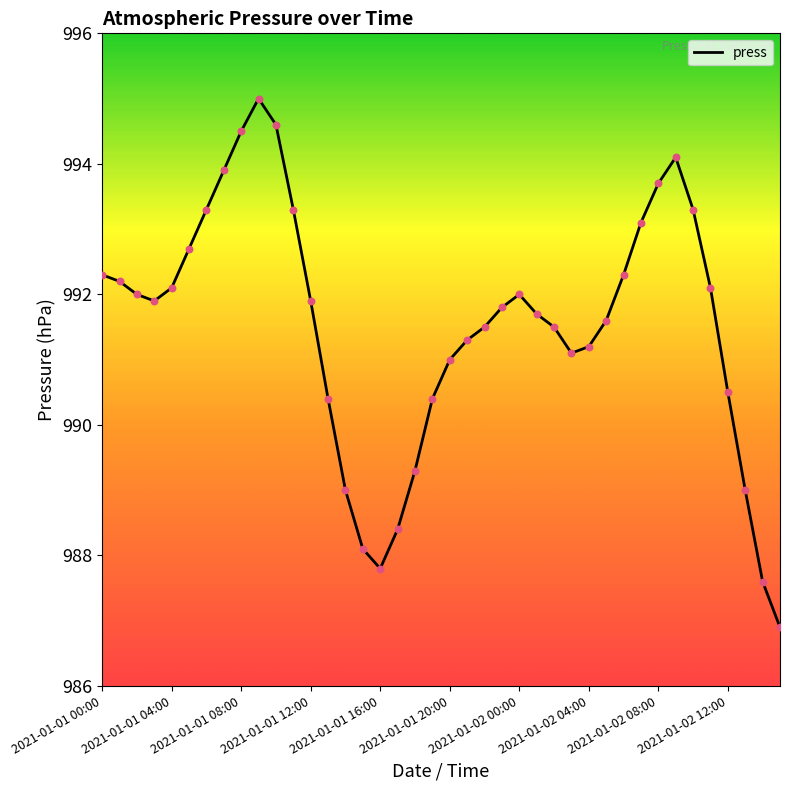

What is the greatest value displayed?

995.0